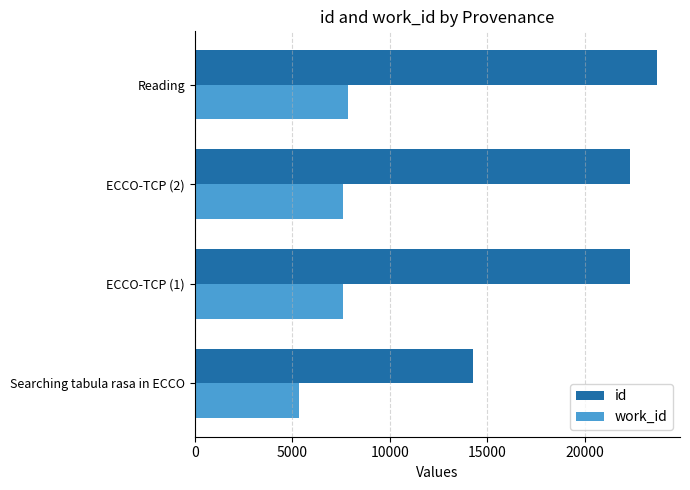

The value of work_id at Searching tabula rasa in ECCO is 5324. True or false?

True